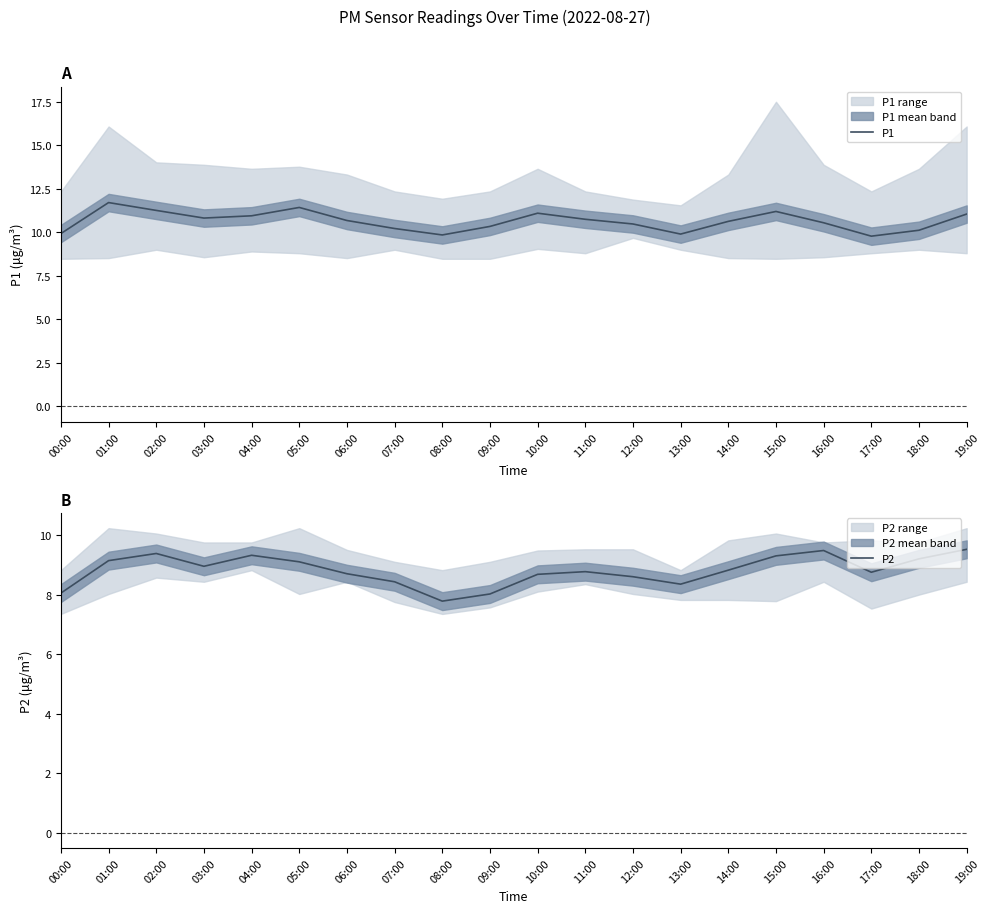

At which label is P2 closest to 8?

09:00